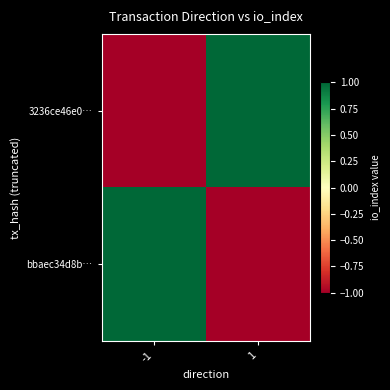

Count the number of categories in the chart.

2